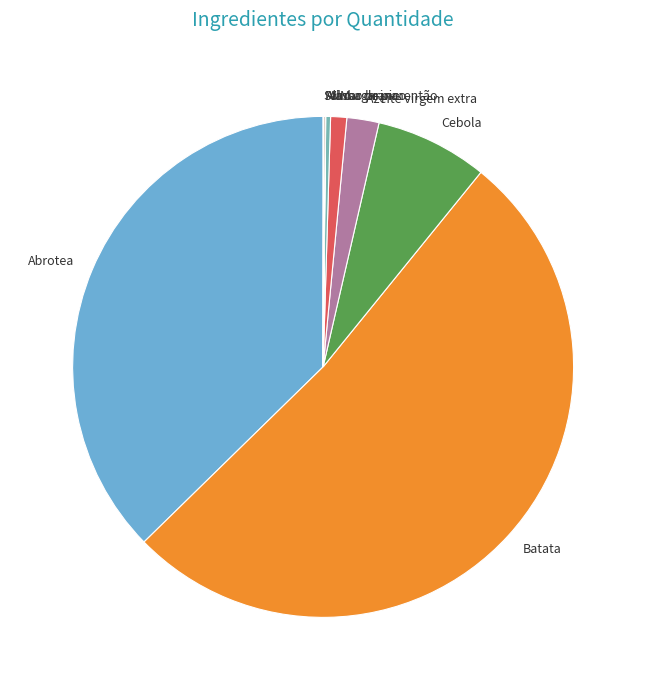

Do Cebola and Margarina together represent more than half of the pie?

No